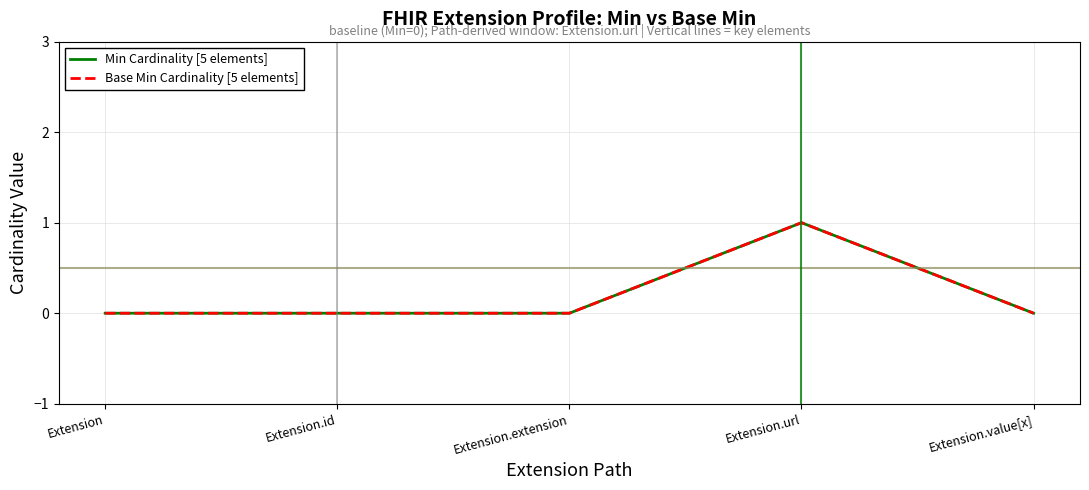

Is the value of Base Min Cardinality [5 elements] at Extension greater than the value of Min Cardinality [5 elements] at Extension.id?

No